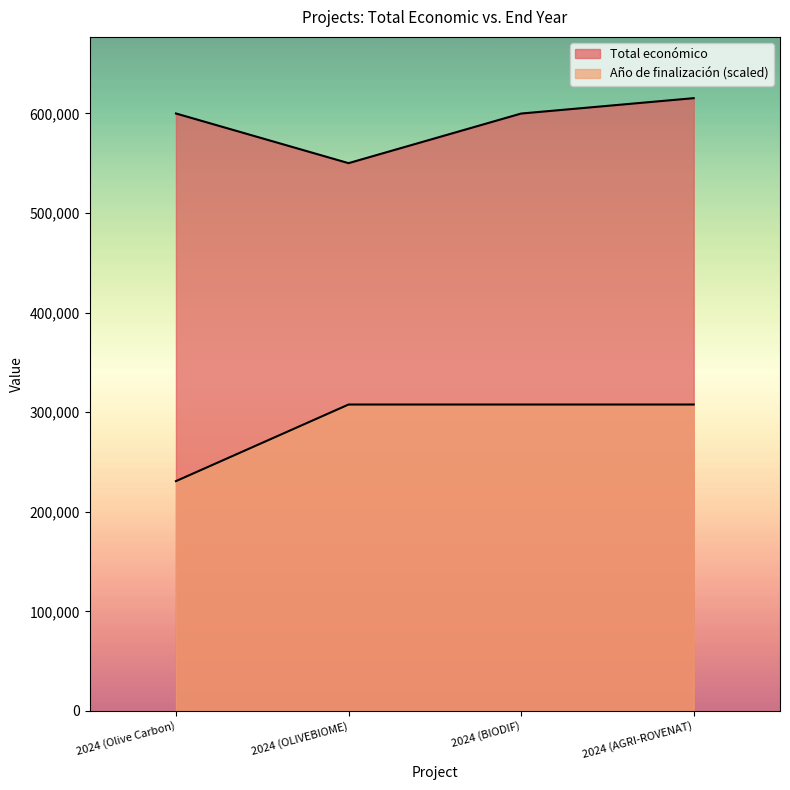

What is the total value across all series at 2024 (BIODIF)?

907614.5